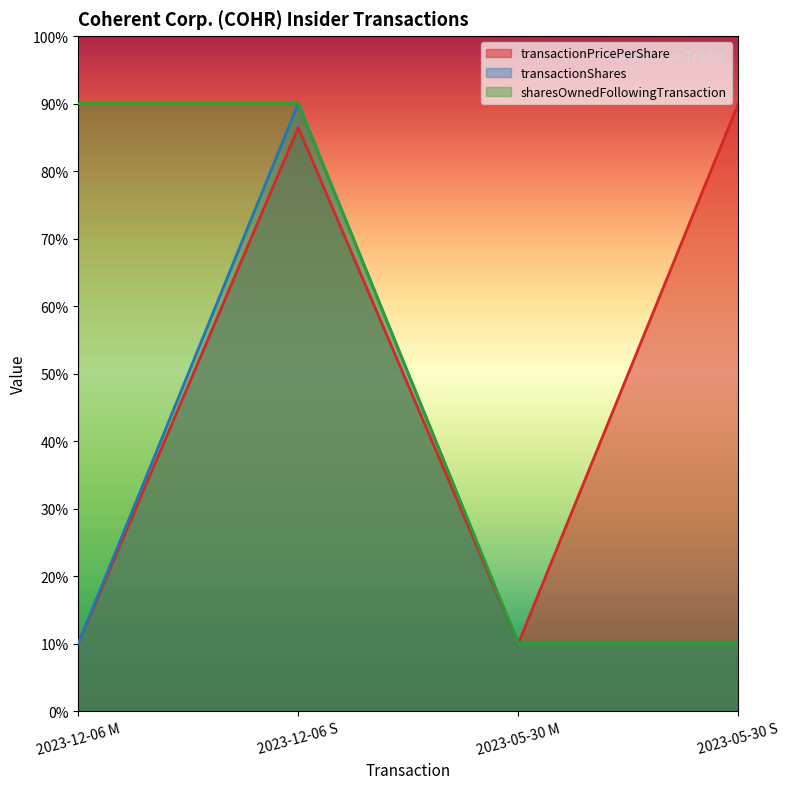

Where is the first local maximum for transactionShares?

2023-12-06 S